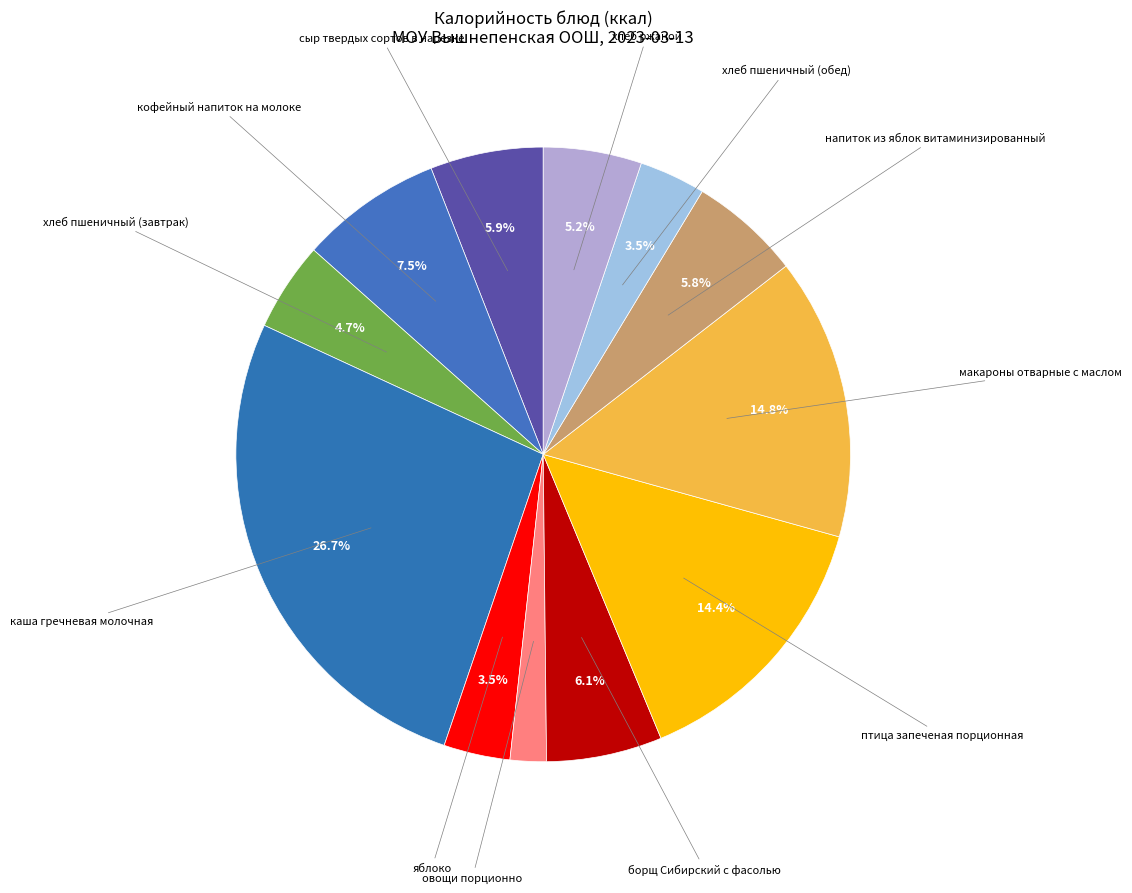

How many slices are in this pie chart?

12